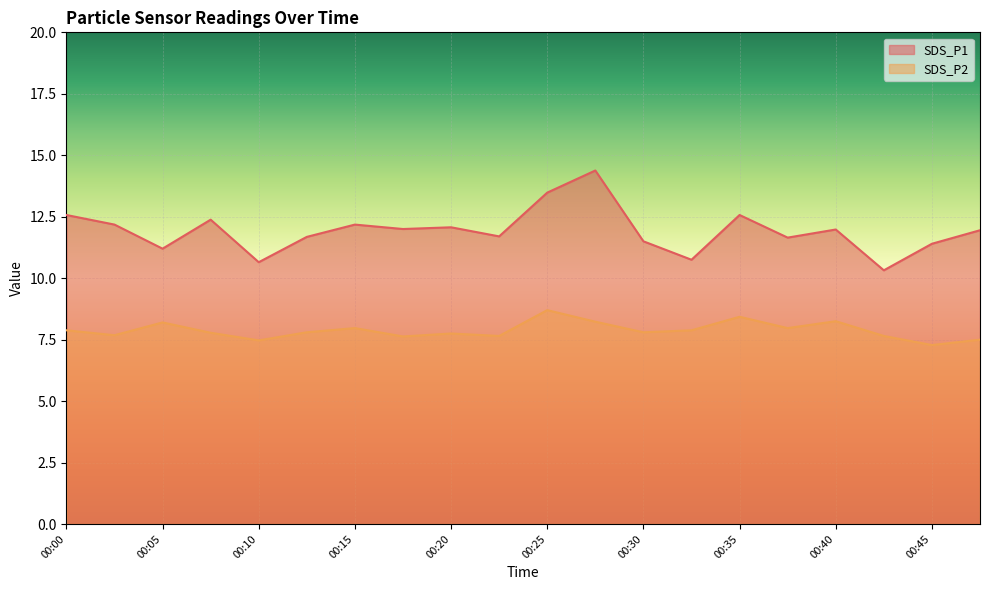

Which series has the largest total across all categories?

SDS_P1